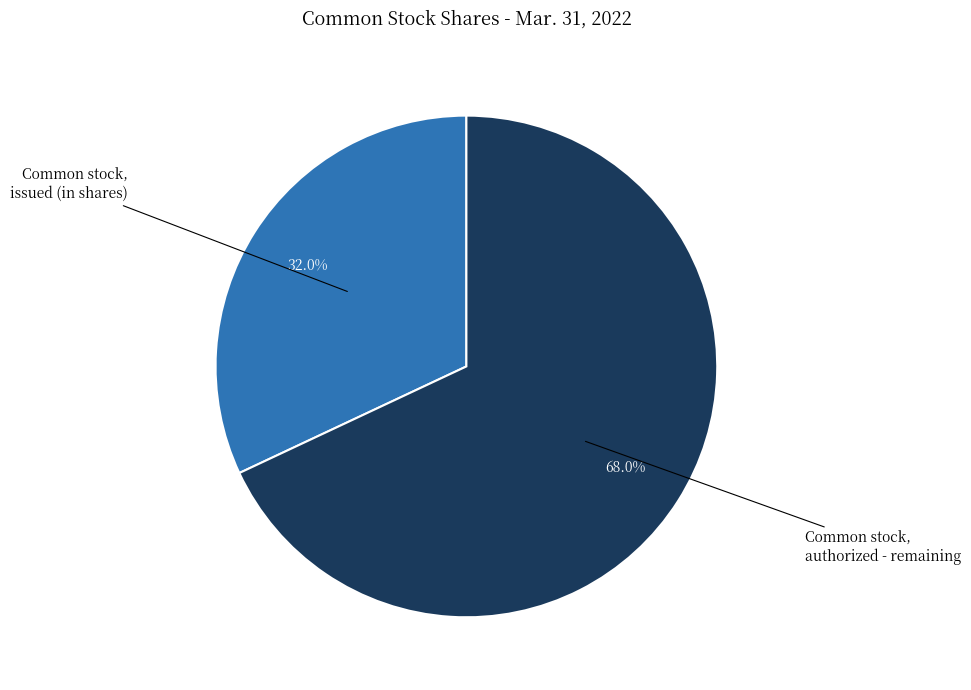

Does any single category account for the majority?

Yes